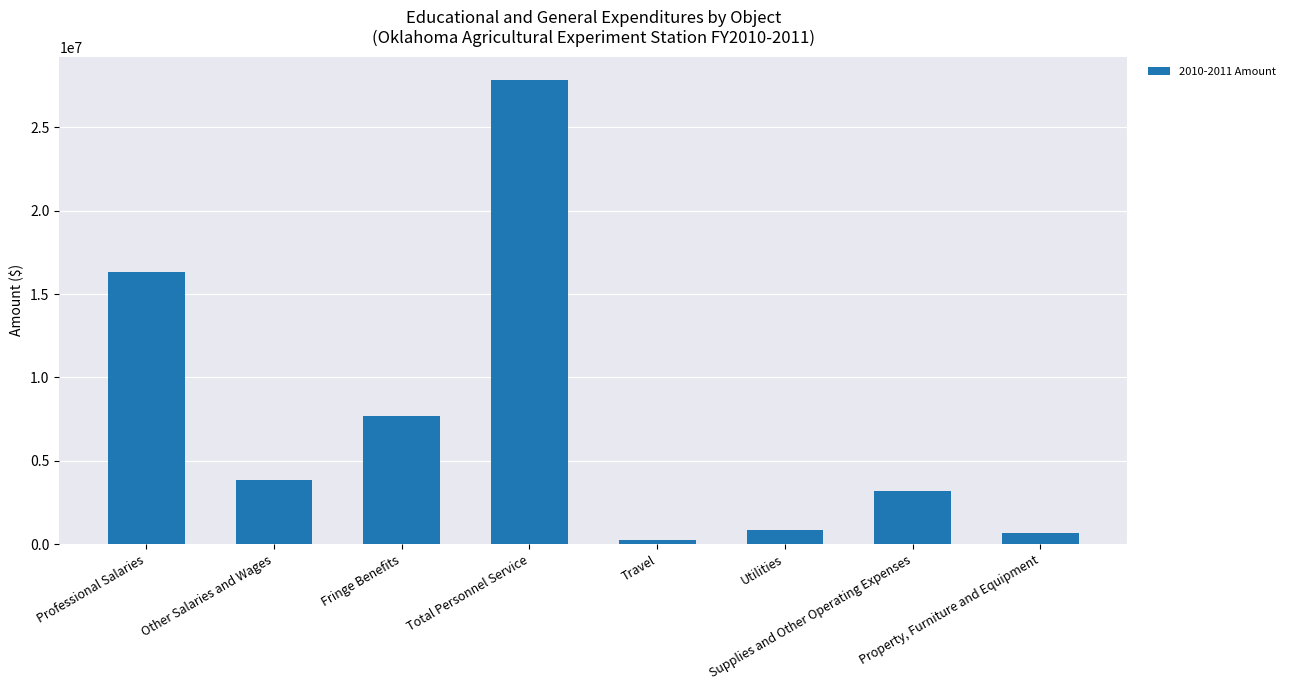

How many bars are there in total?

8